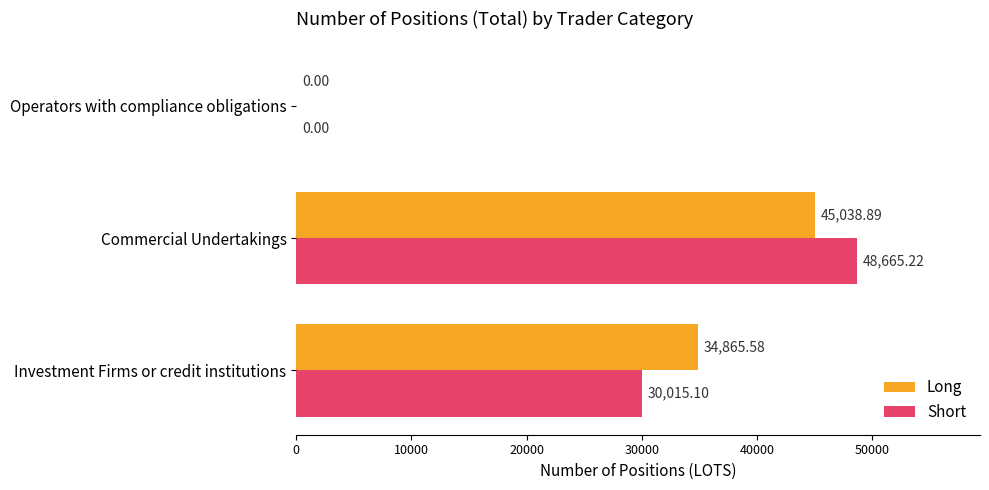

Which label corresponds to the largest value in the chart?

Commercial Undertakings